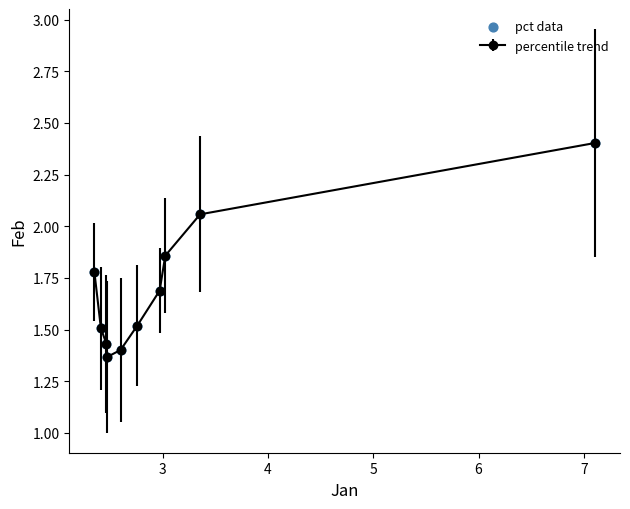

What is the greatest value displayed?

2.4